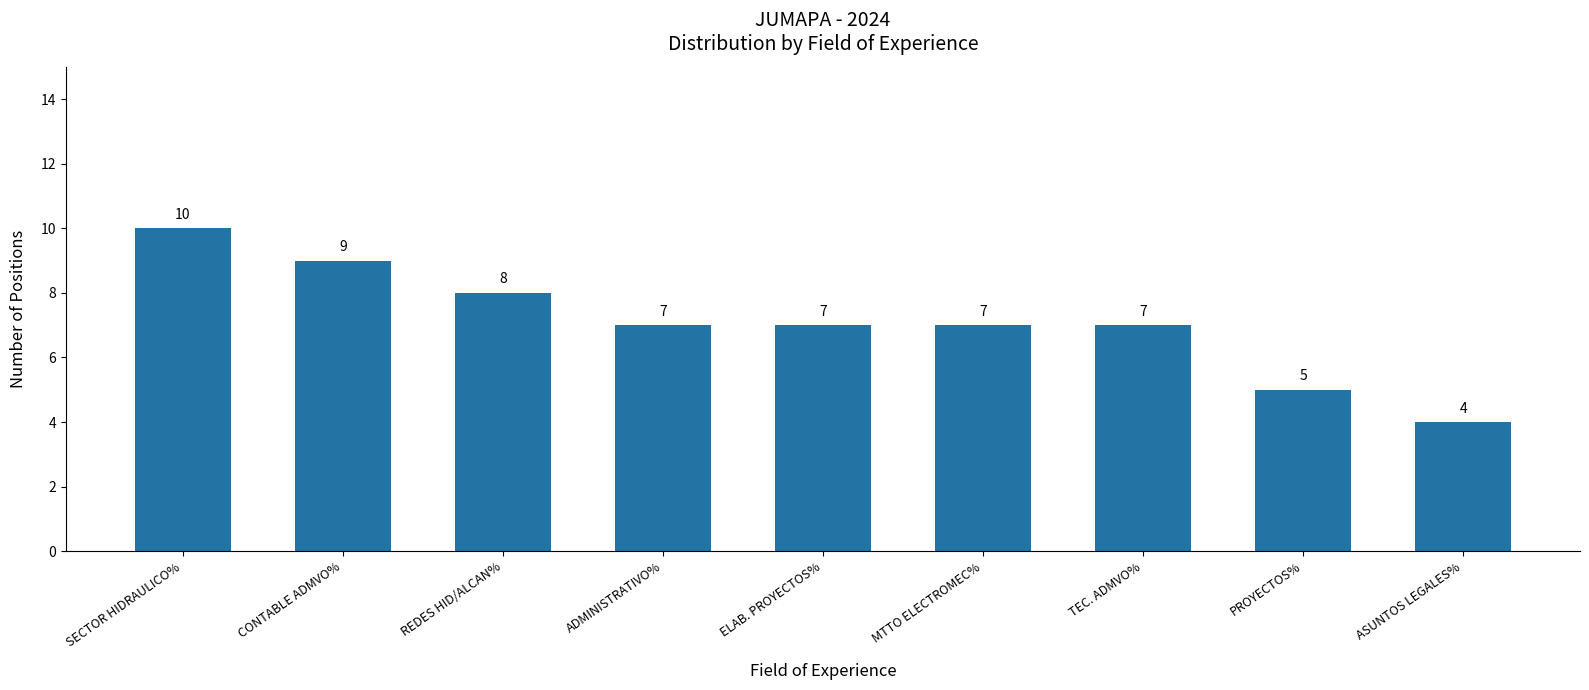

What is the change in value from CONTABLE ADMVO% to MTTO ELECTROMEC%?

-2